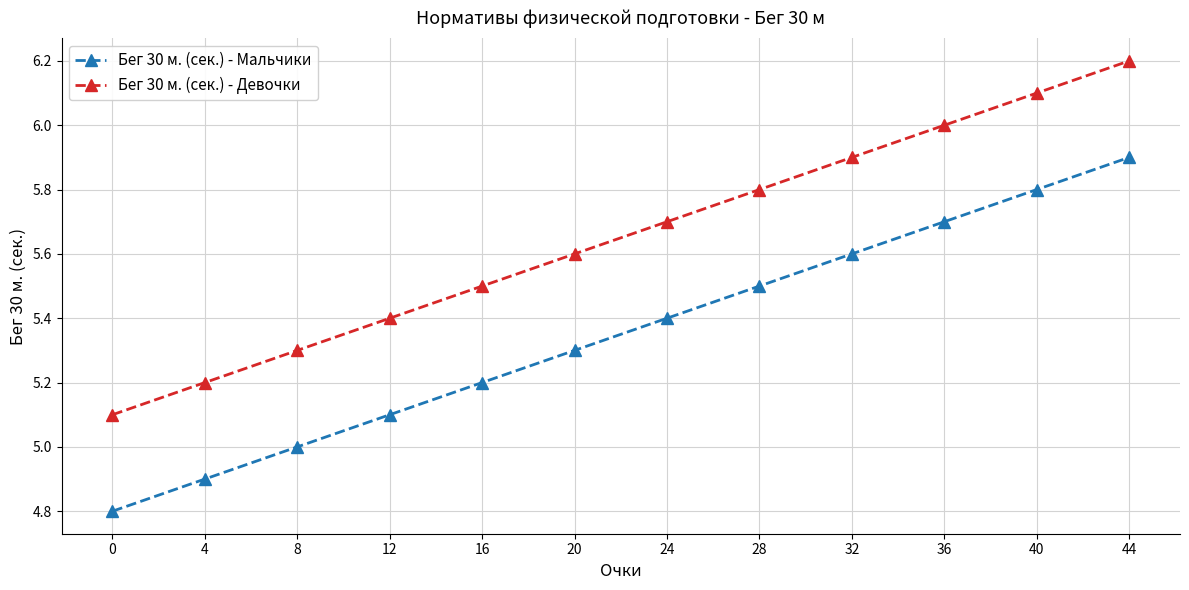

Where is Бег 30 м. (сек.) - Мальчики nearest to the value 5?

8